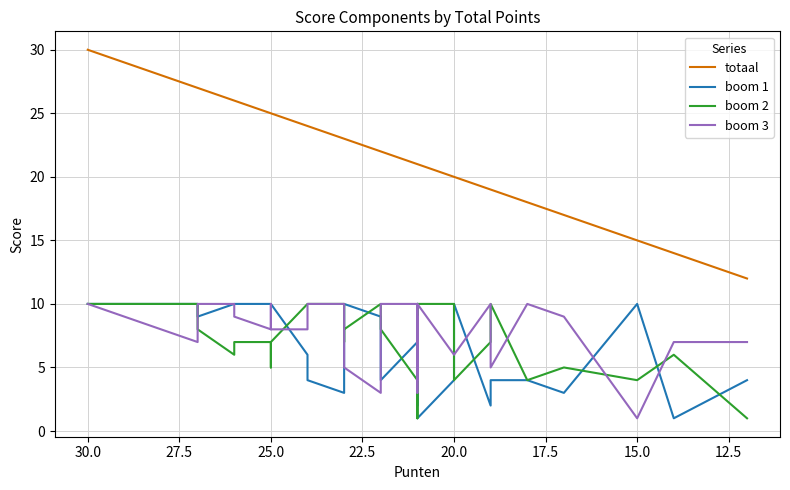

List the series in order of their peak value, lowest first.

boom 1, boom 2, boom 3, totaal